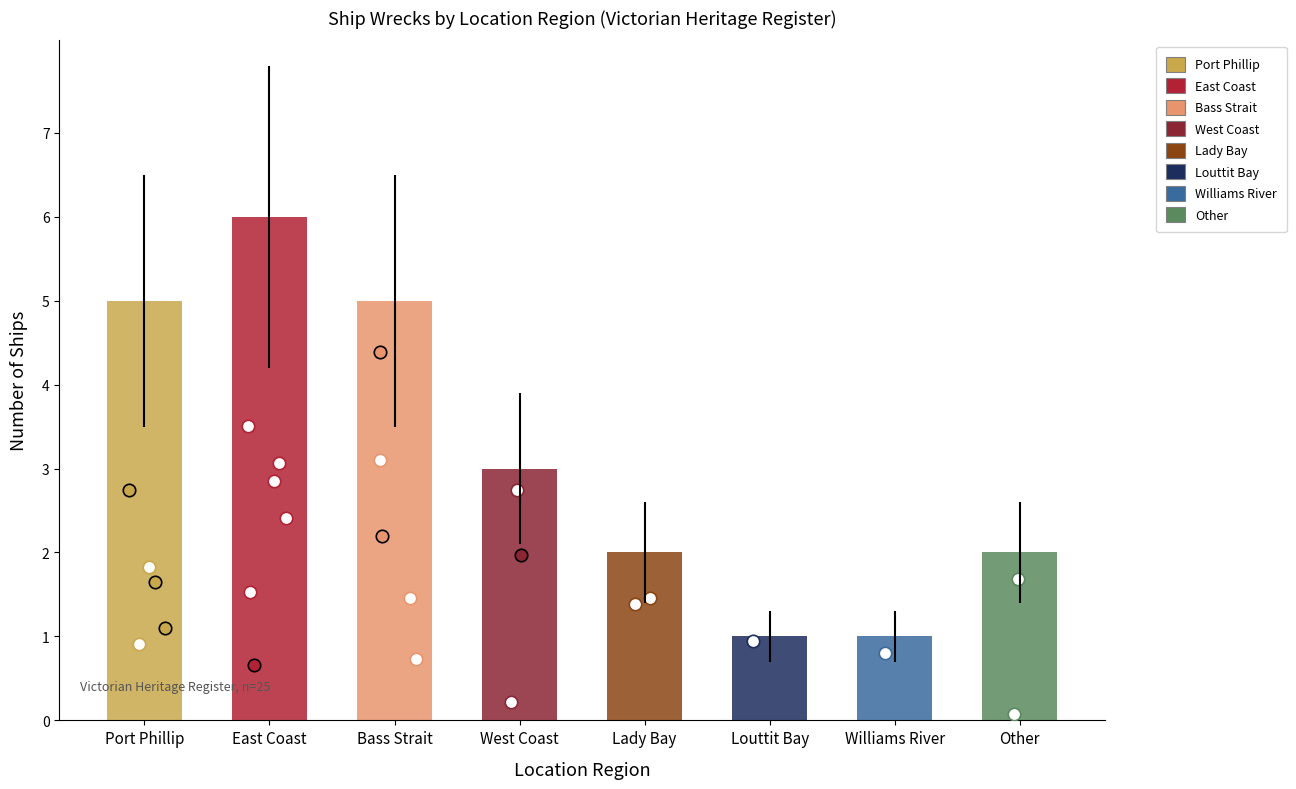

Which has a higher value, West Coast or Williams River?

West Coast